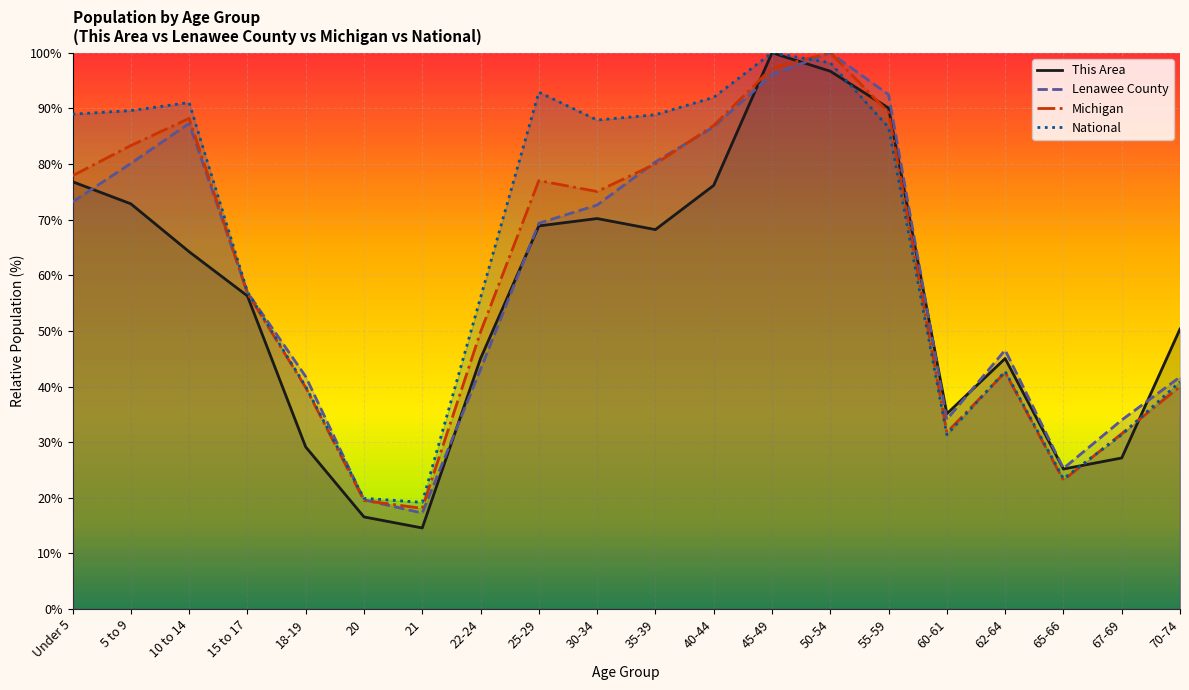

What is the value of the National point at the 9th from the left?

92.9